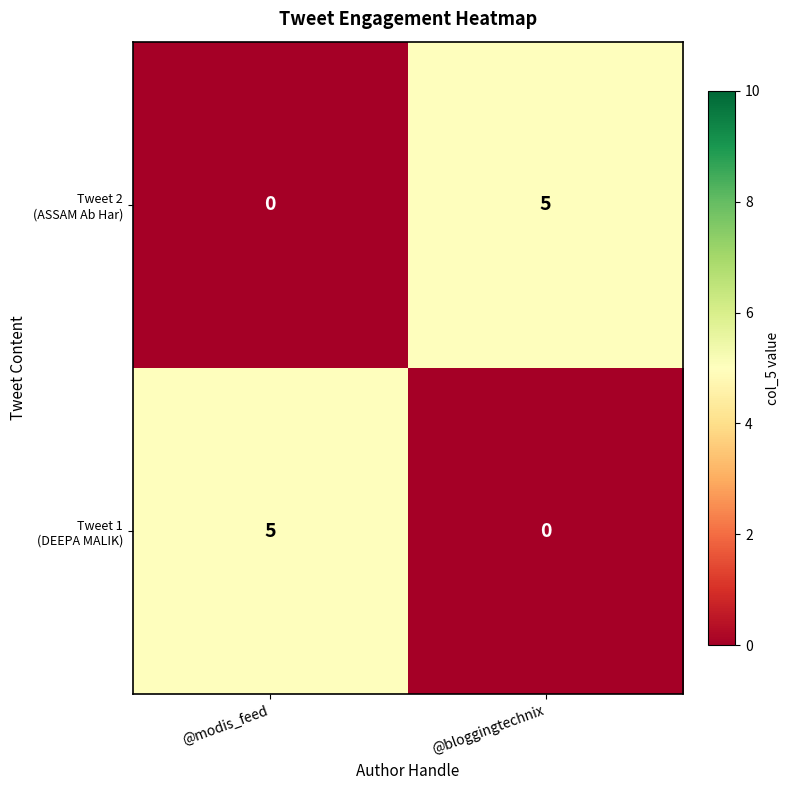

Count the number of categories in the chart.

2